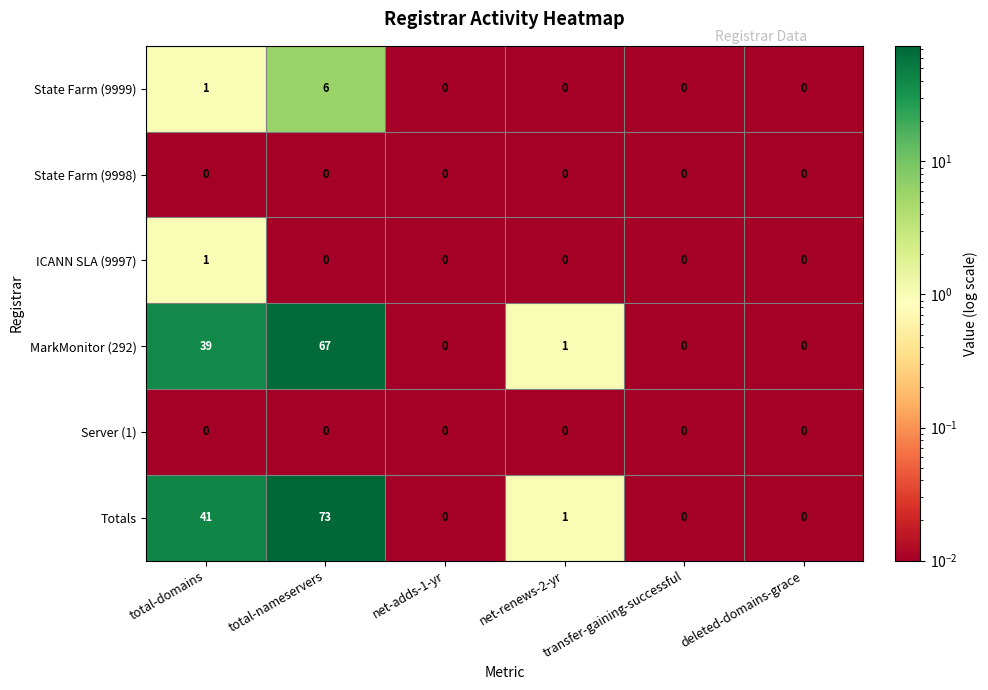

The value of MarkMonitor (292) at total-nameservers is 67. True or false?

True